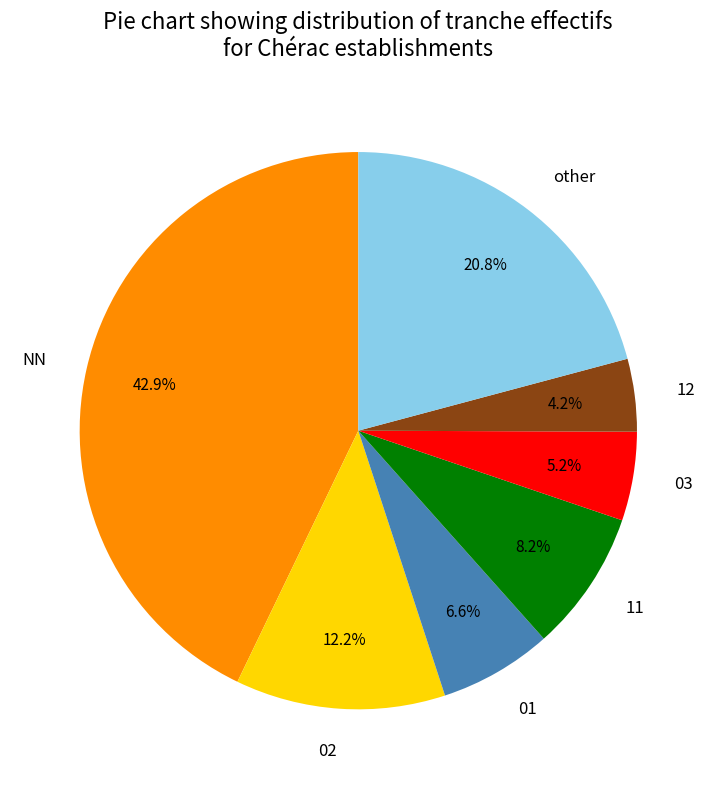

Rank the categories by value from highest to lowest.

NN, other, 02, 11, 01, 03, 12